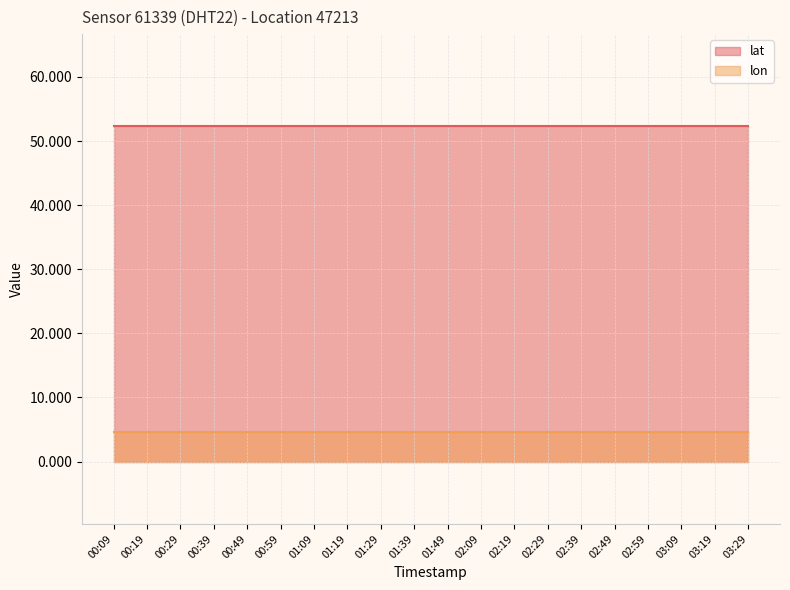

What is the sum of the lon values at 00:29 and 02:29?

9.2